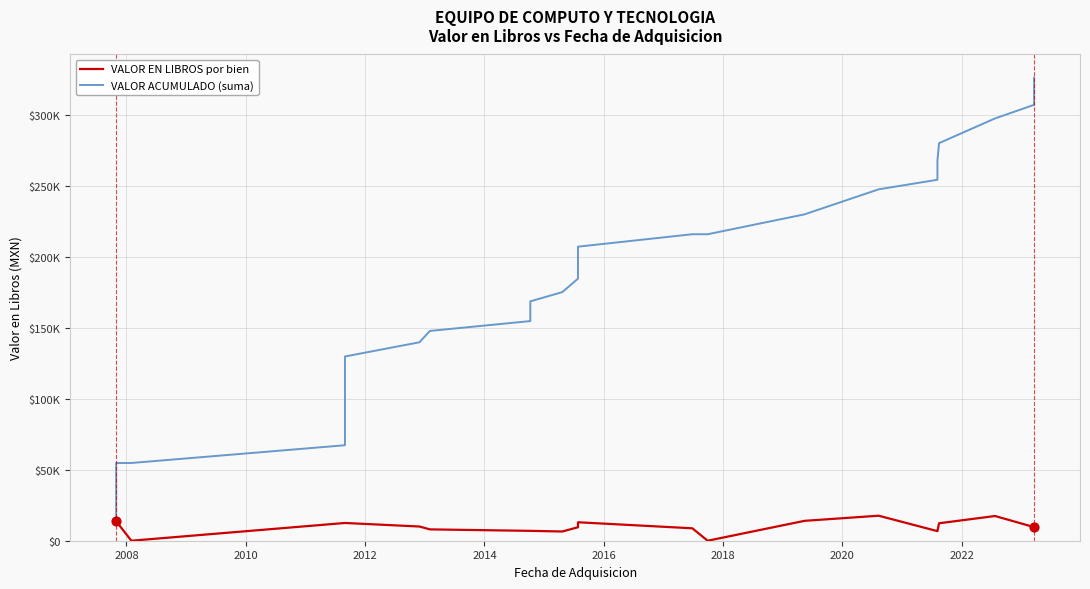

At how many categories does at least one series exceed 213992?

12